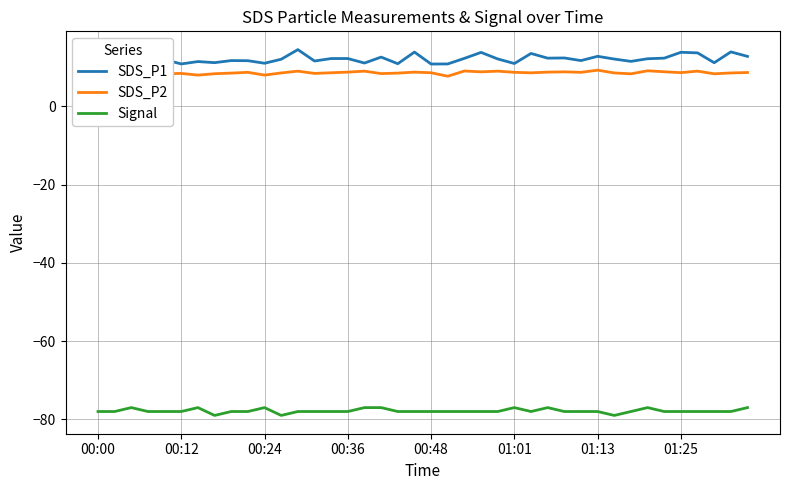

What is the highest value of the Signal series?

-77.0